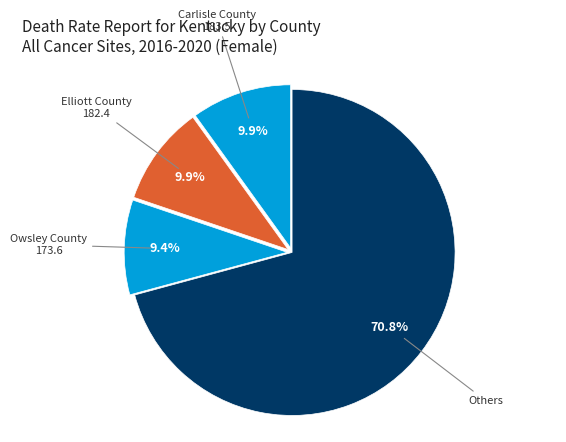

Which category has the biggest portion of the pie?

Others